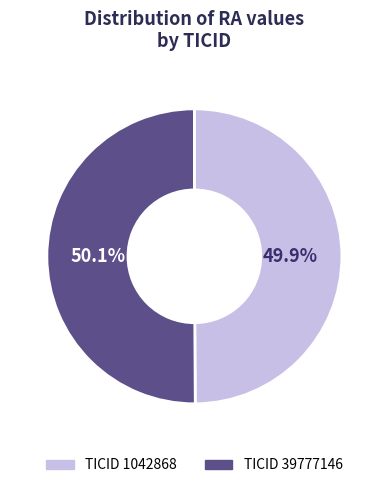

Is there a majority slice in this chart?

Yes